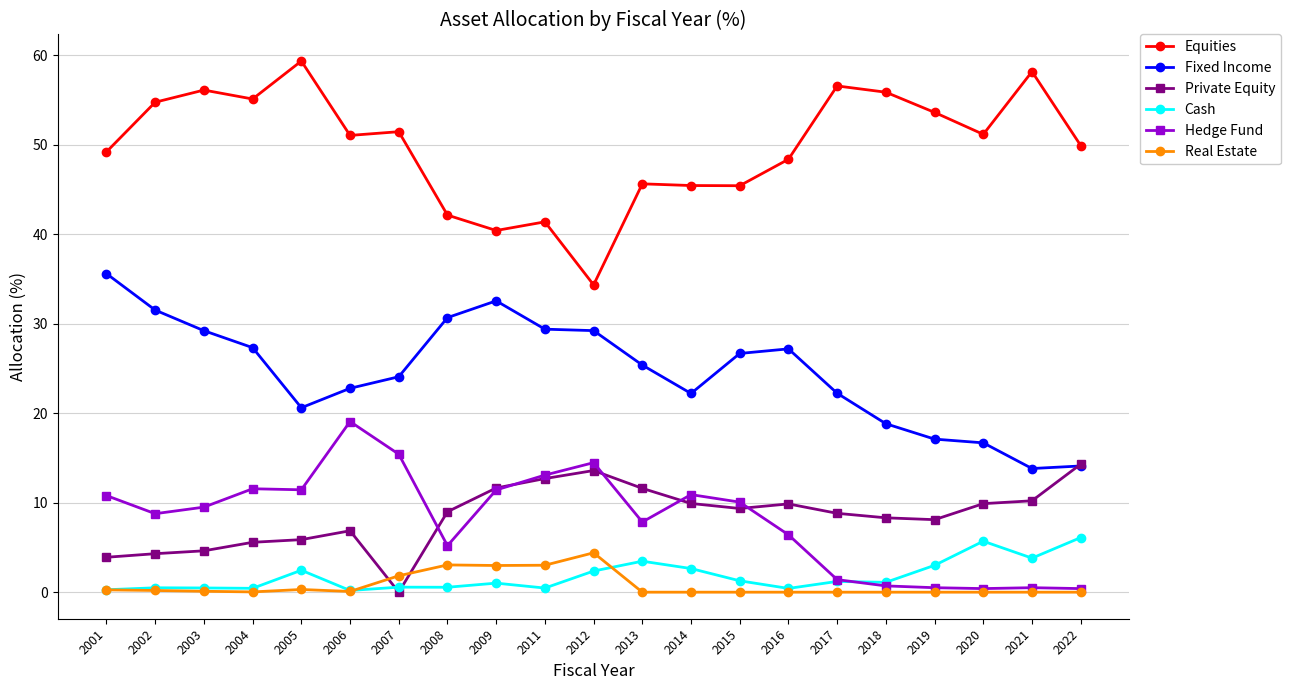

What is the maximum value shown in the chart?

59.3